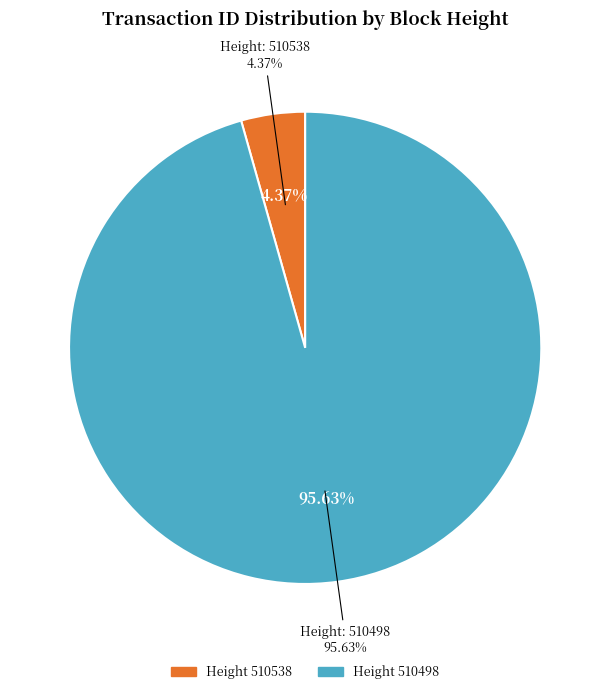

Is it true that 510498 is 99% of the pie?

False